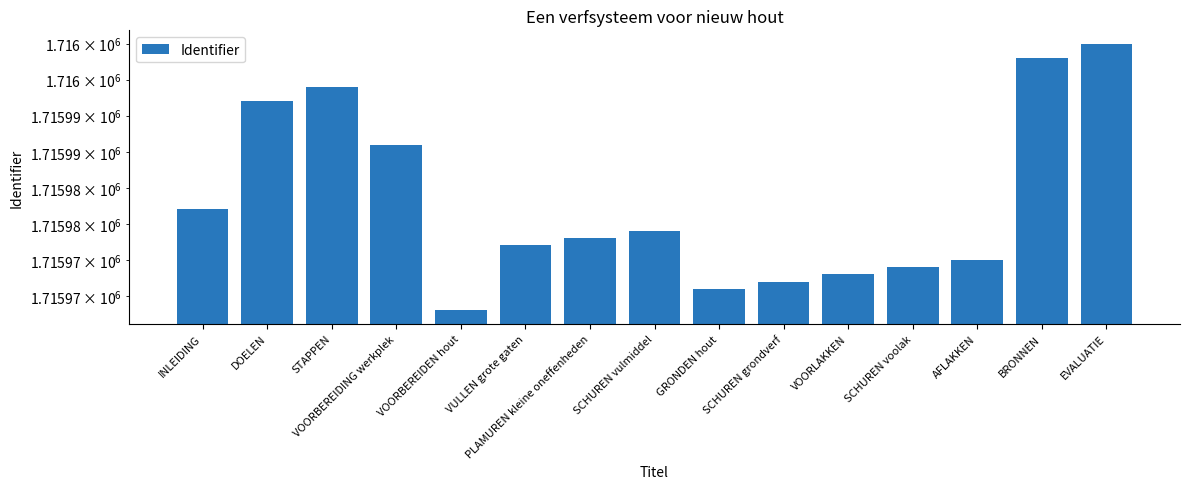

Rank the categories by value from highest to lowest.

EVALUATIE, BRONNEN, STAPPEN, DOELEN, VOORBEREIDING werkplek, INLEIDING, SCHUREN vulmiddel, PLAMUREN kleine oneffenheden, VULLEN grote gaten, AFLAKKEN, SCHUREN voolak, VOORLAKKEN, SCHUREN grondverf, GRONDEN hout, VOORBEREIDEN hout